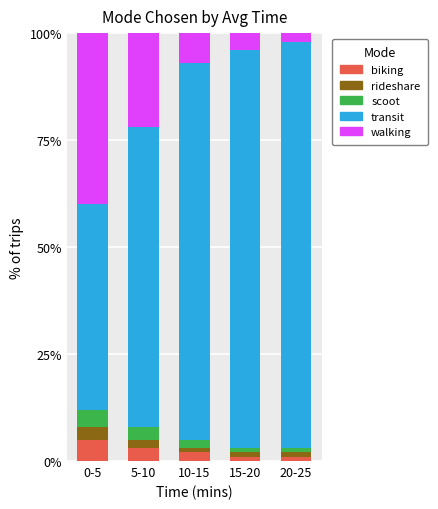

Reading left to right, what are the values for biking?

5	3	2	1	1